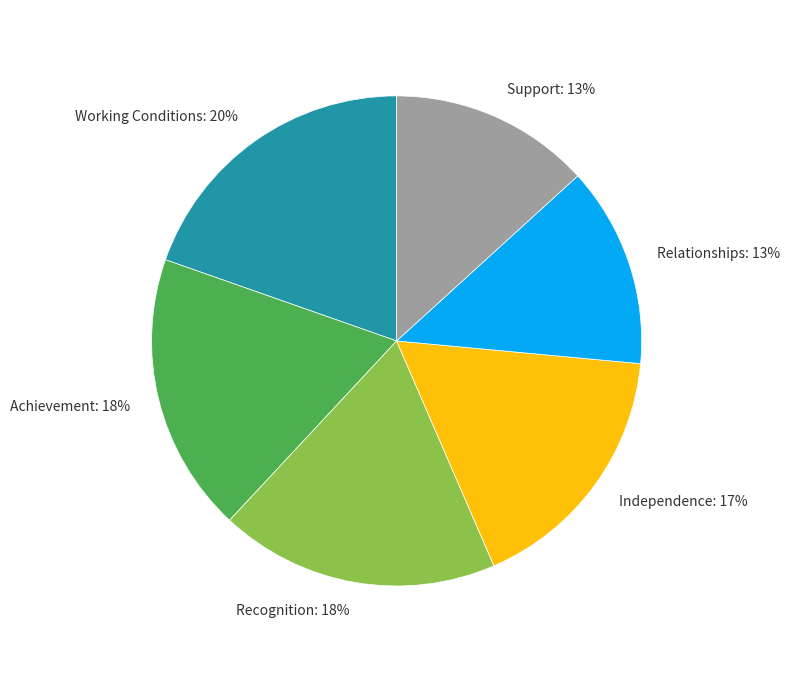

Between Support: 13% and Recognition: 18%, which is larger?

Recognition: 18%